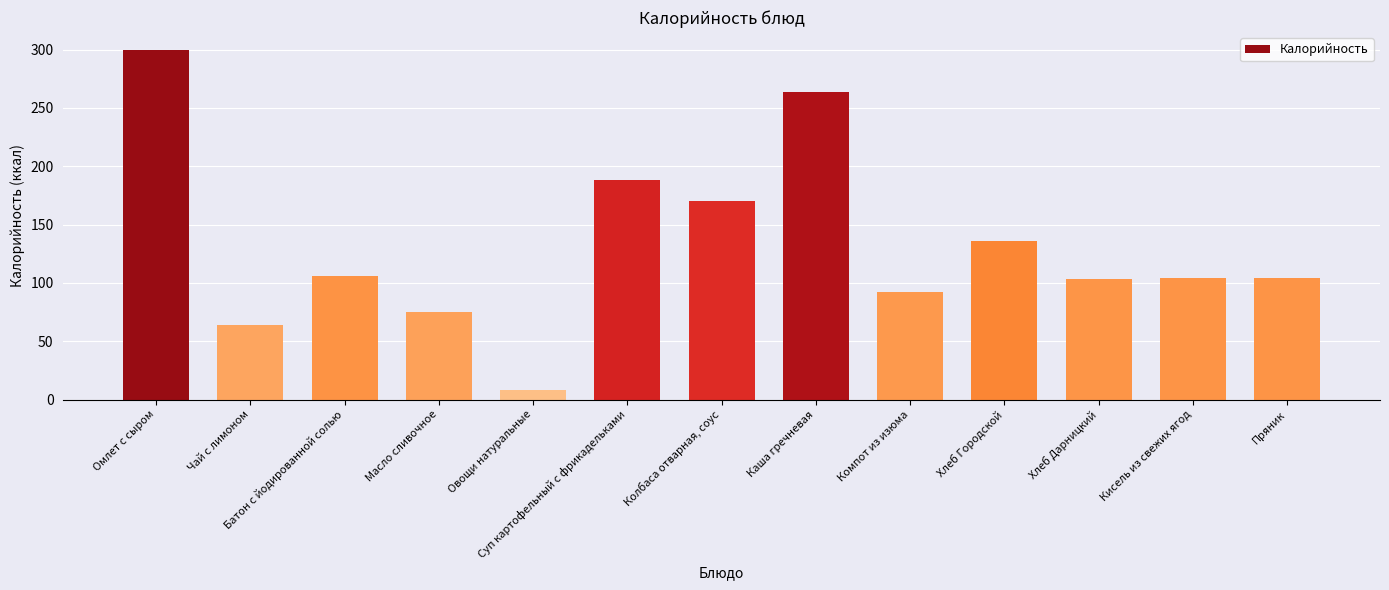

What position from the left is Пряник?

13